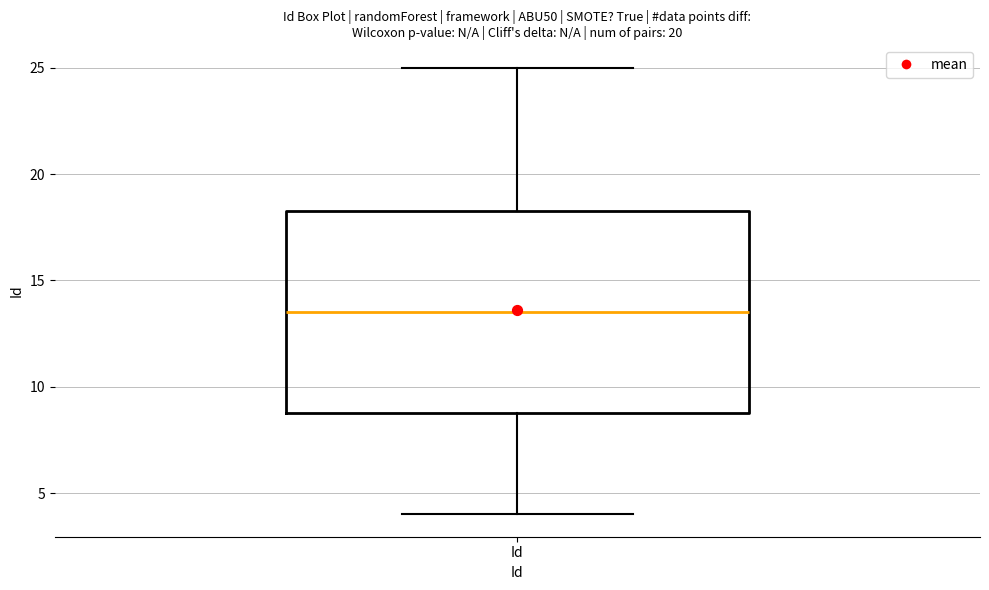

Where does the upper whisker of the box for Id end on the y-axis? The values are not printed on the chart, so give them approximately, as read against the axis.

25.0